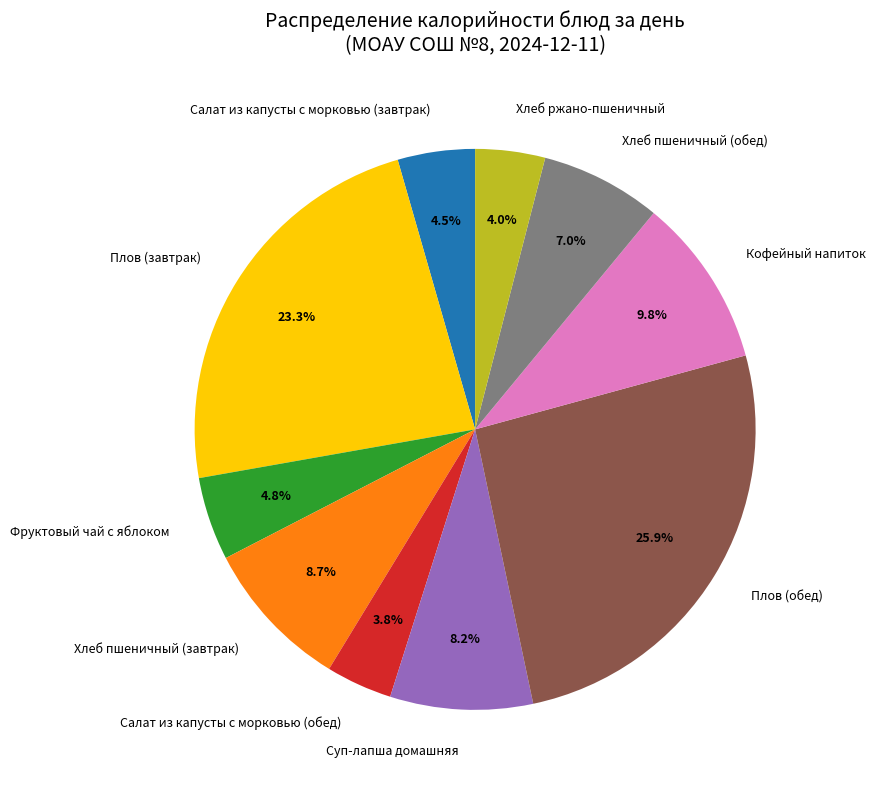

Which slice is the largest?

Плов (обед)